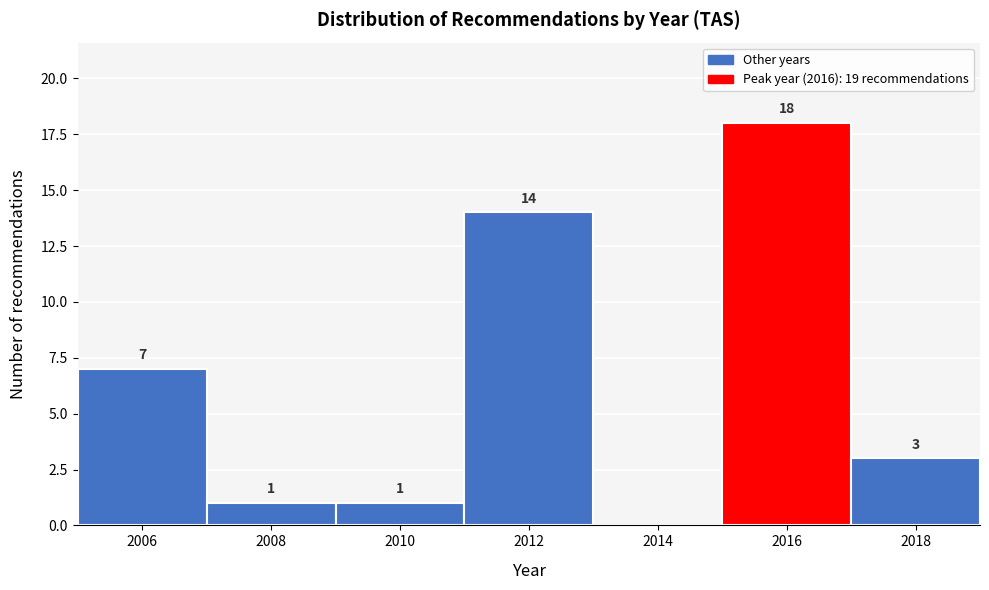

Reading left to right, list all the values displayed in this chart.

2006=7	2008=1	2010=1	2012=14	2014=0	2016=18	2018=3